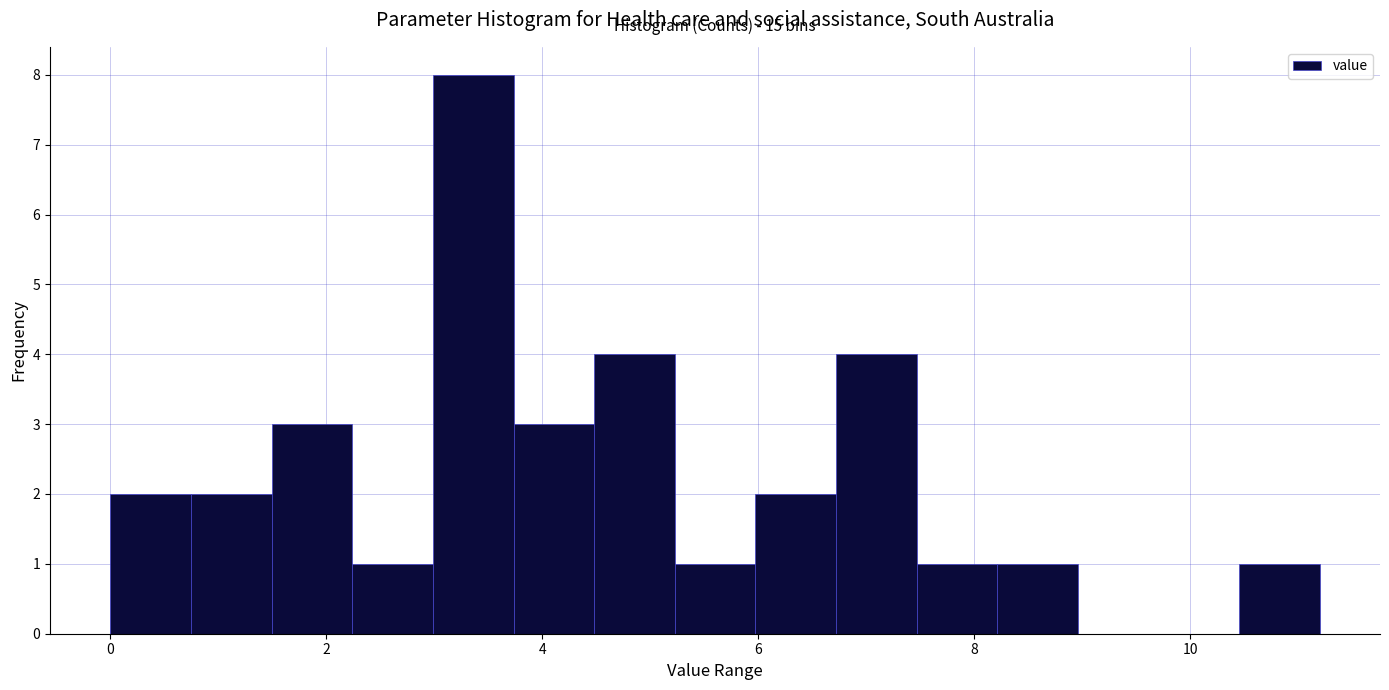

Read against the x-axis, roughly where is the centre of the tallest bar?

3.4